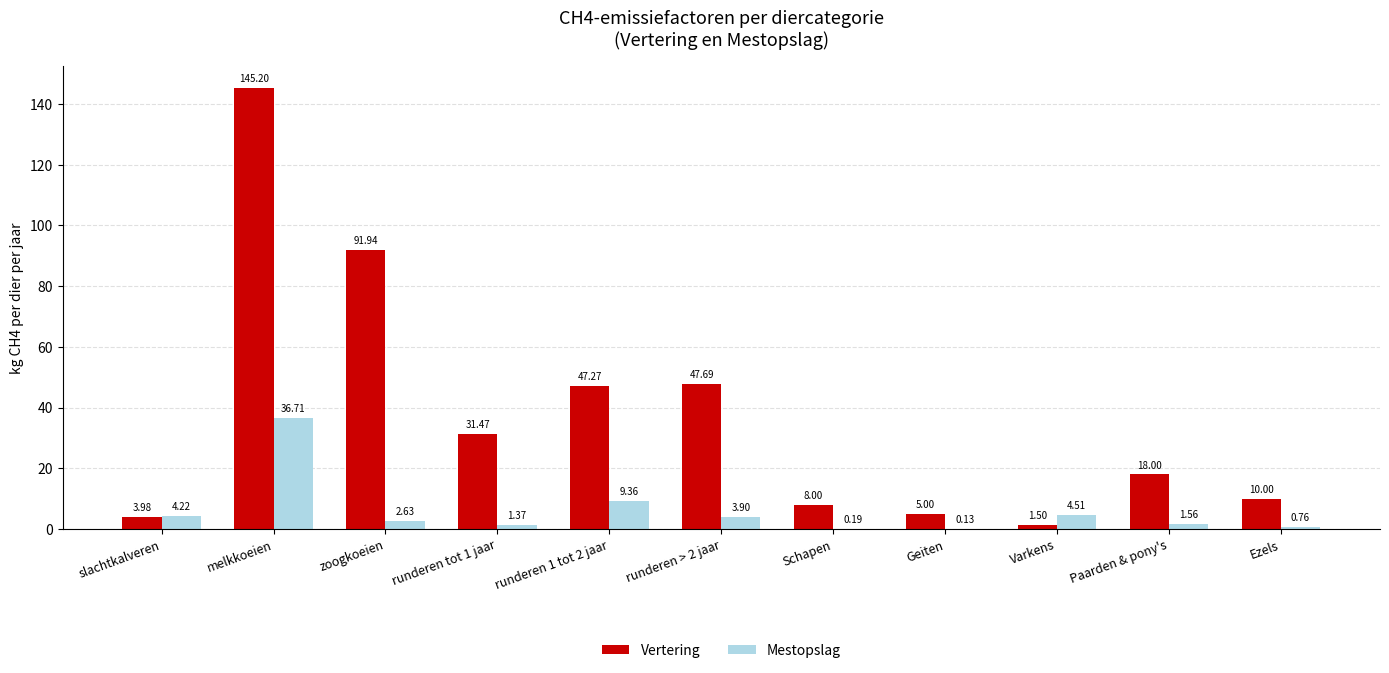

At which label does Vertering first exceed 18?

melkkoeien